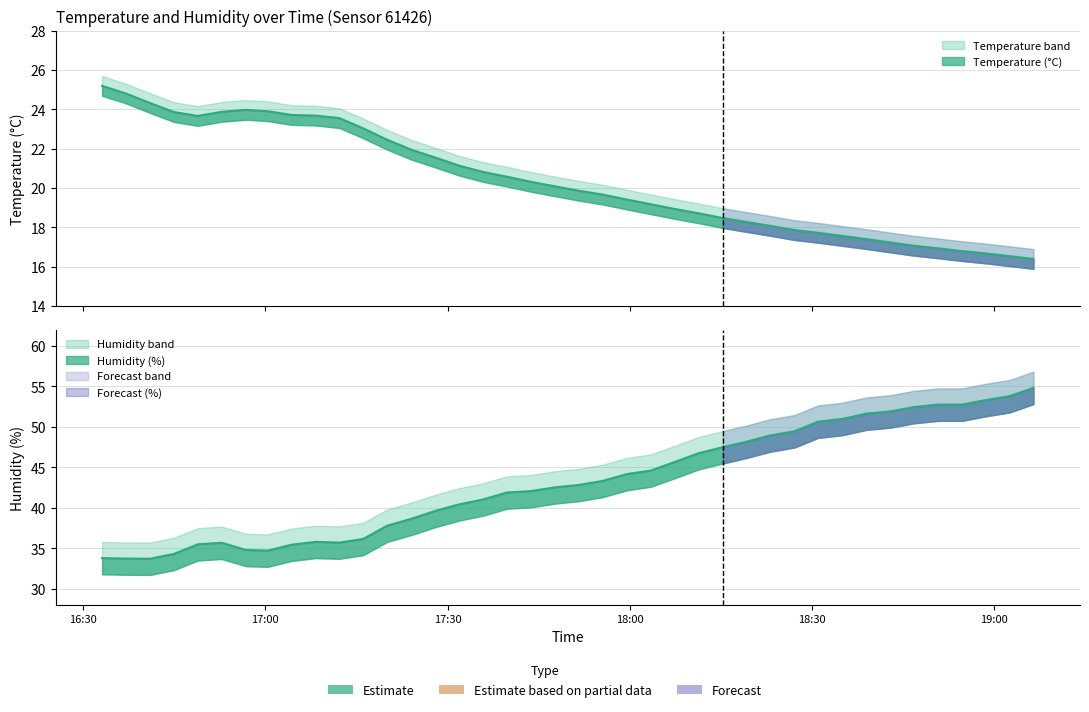

What is the difference between the maximum and minimum values in the humidity series?

21.1